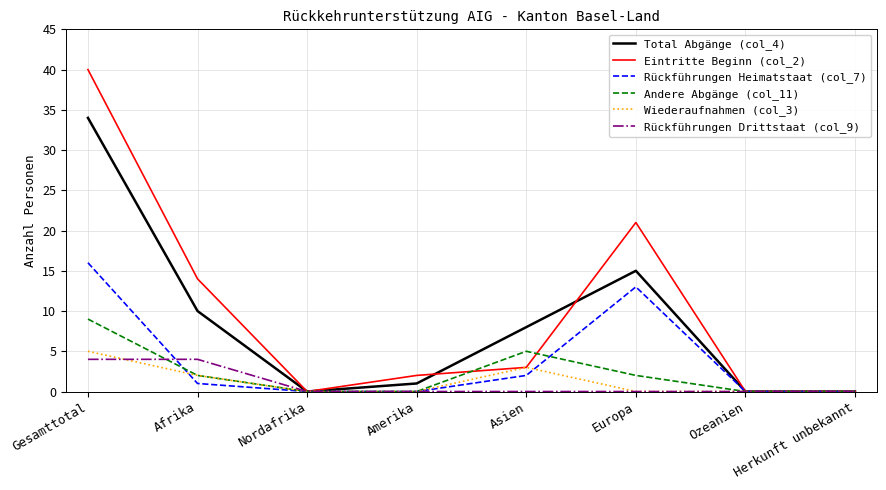

How many values in the Total Abgänge (col_4) series are below 8?

4